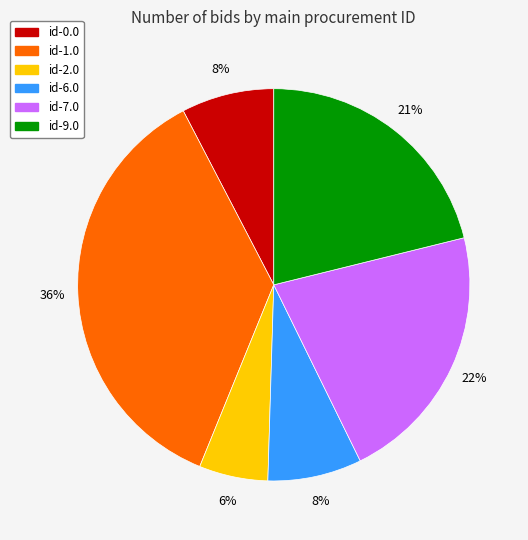

To the nearest percent, what is the average slice percentage?

17%